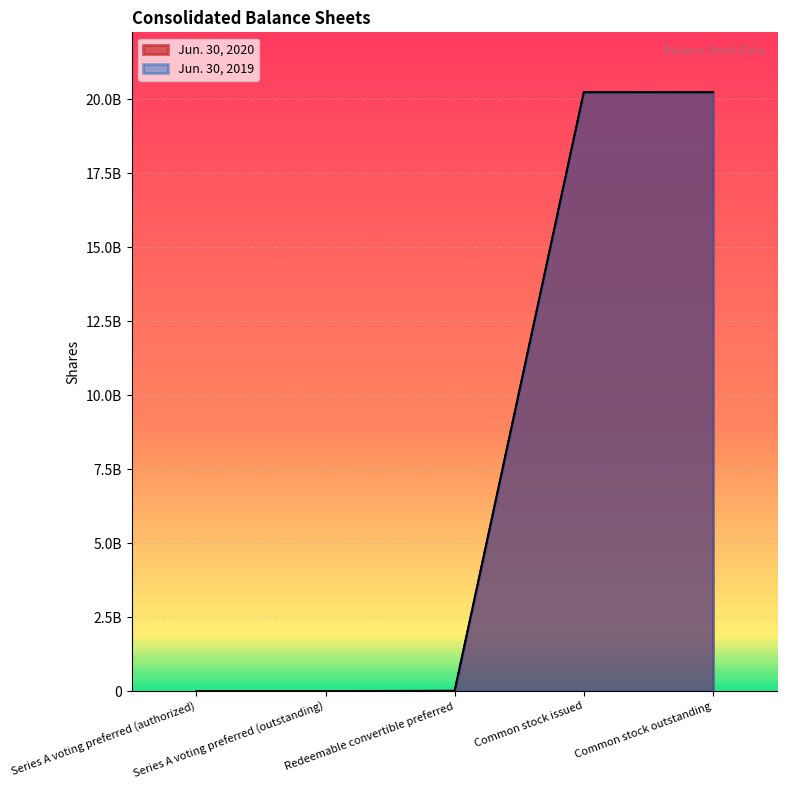

True or false: Jun. 30, 2020 and Jun. 30, 2019 cross at least once.

False